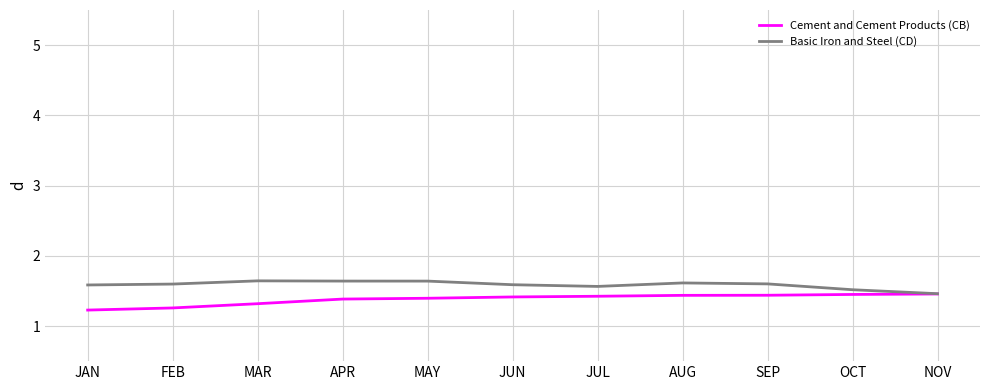

What is the total value across all series at MAR?

3.0